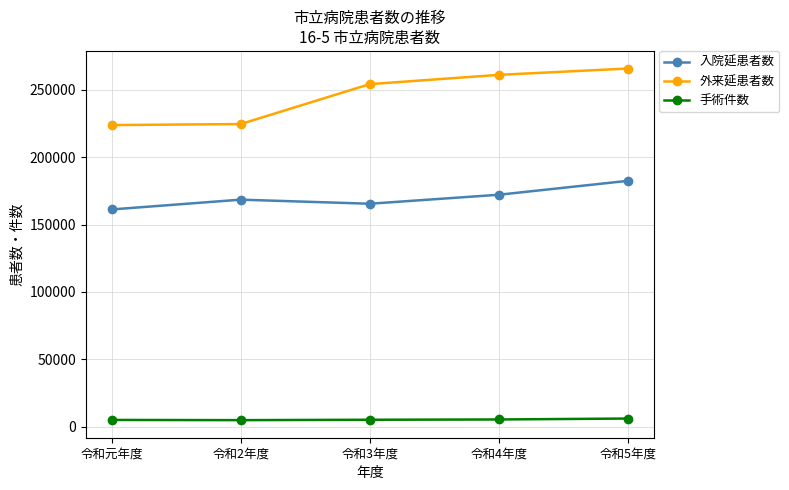

Which series has the largest range (max minus min)?

外来延患者数